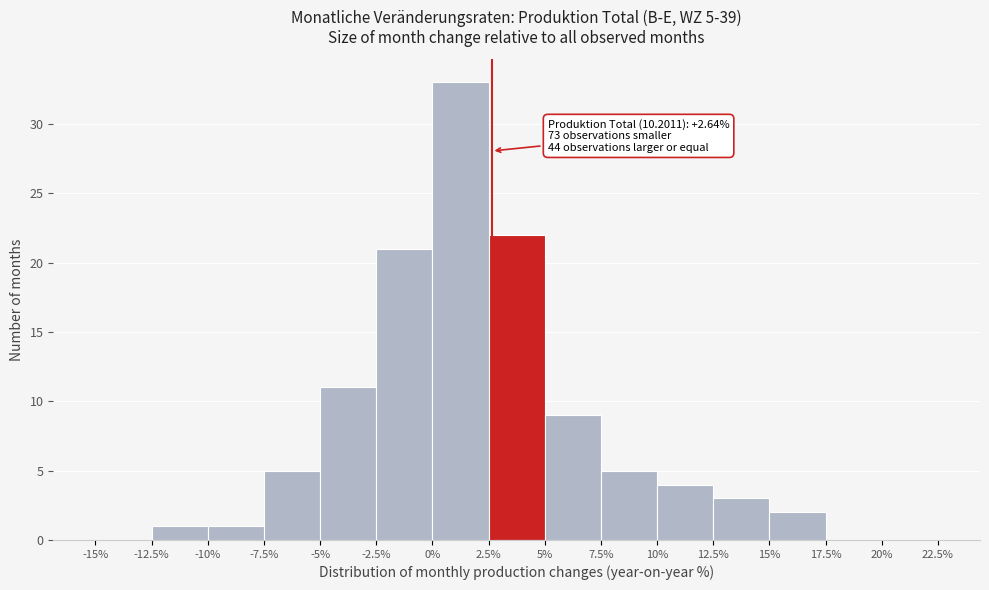

Over which range of the x-axis is the bar tallest?

0% to 2.5%